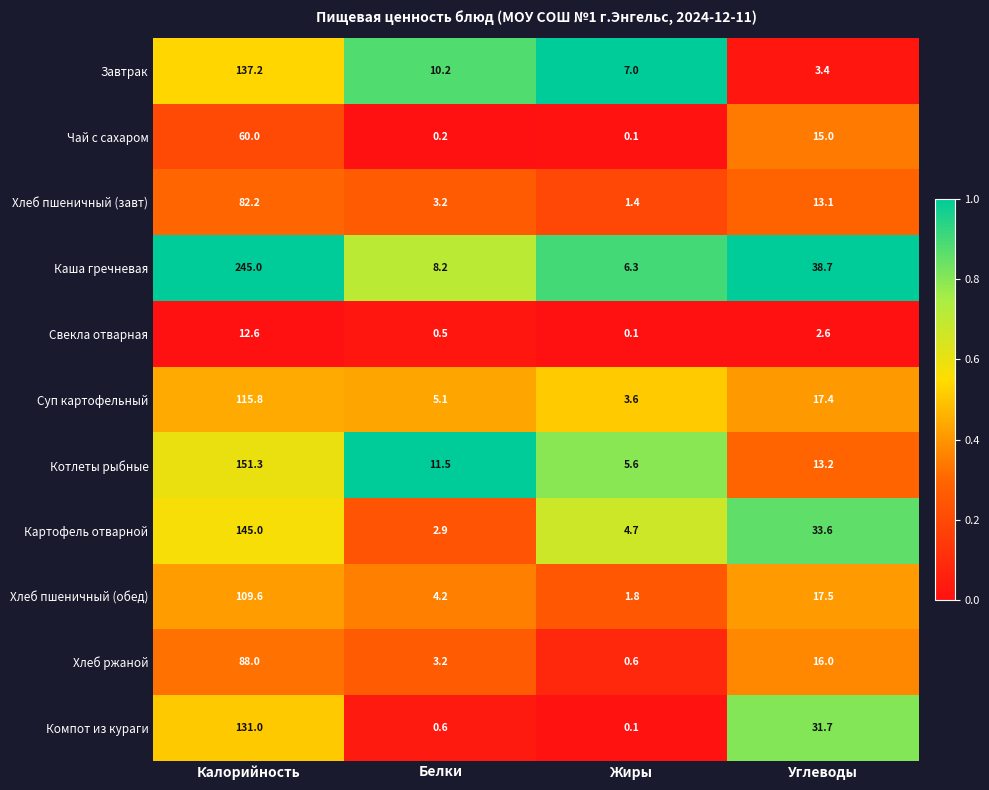

What is the sum of all Хлеб ржаной values?

107.8